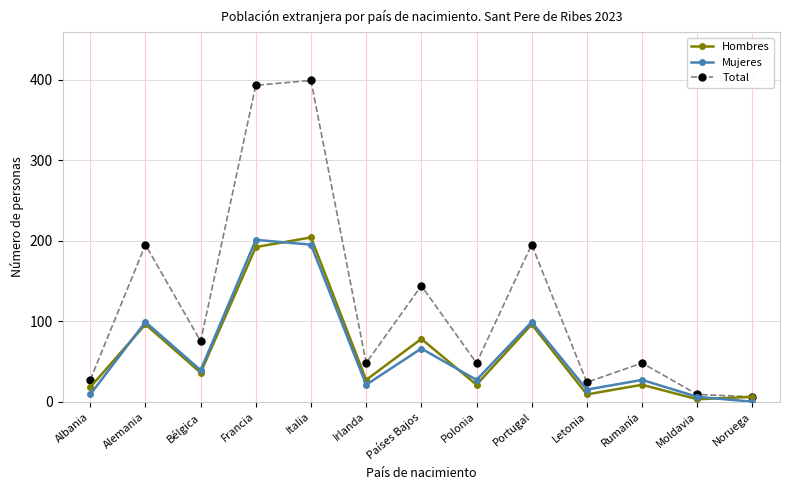

At Países Bajos, list the series in order from largest to smallest.

Total, Hombres, Mujeres